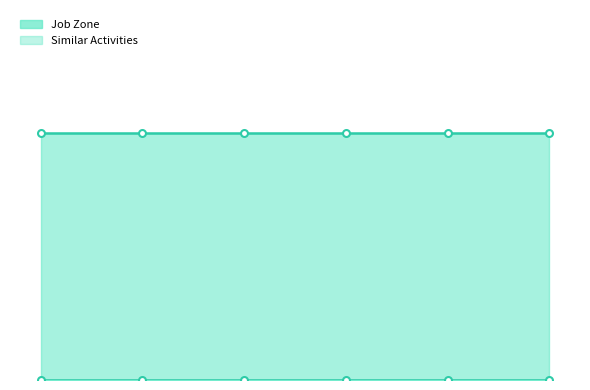

List the labels in order of Similar Activities value, largest first.

Helpers--Extraction Workers, Highway Maintenance Workers, Paving, Surfacing, and Tamping Equipment, Glaziers, Terrazzo Workers and Finishers, Construction Laborers